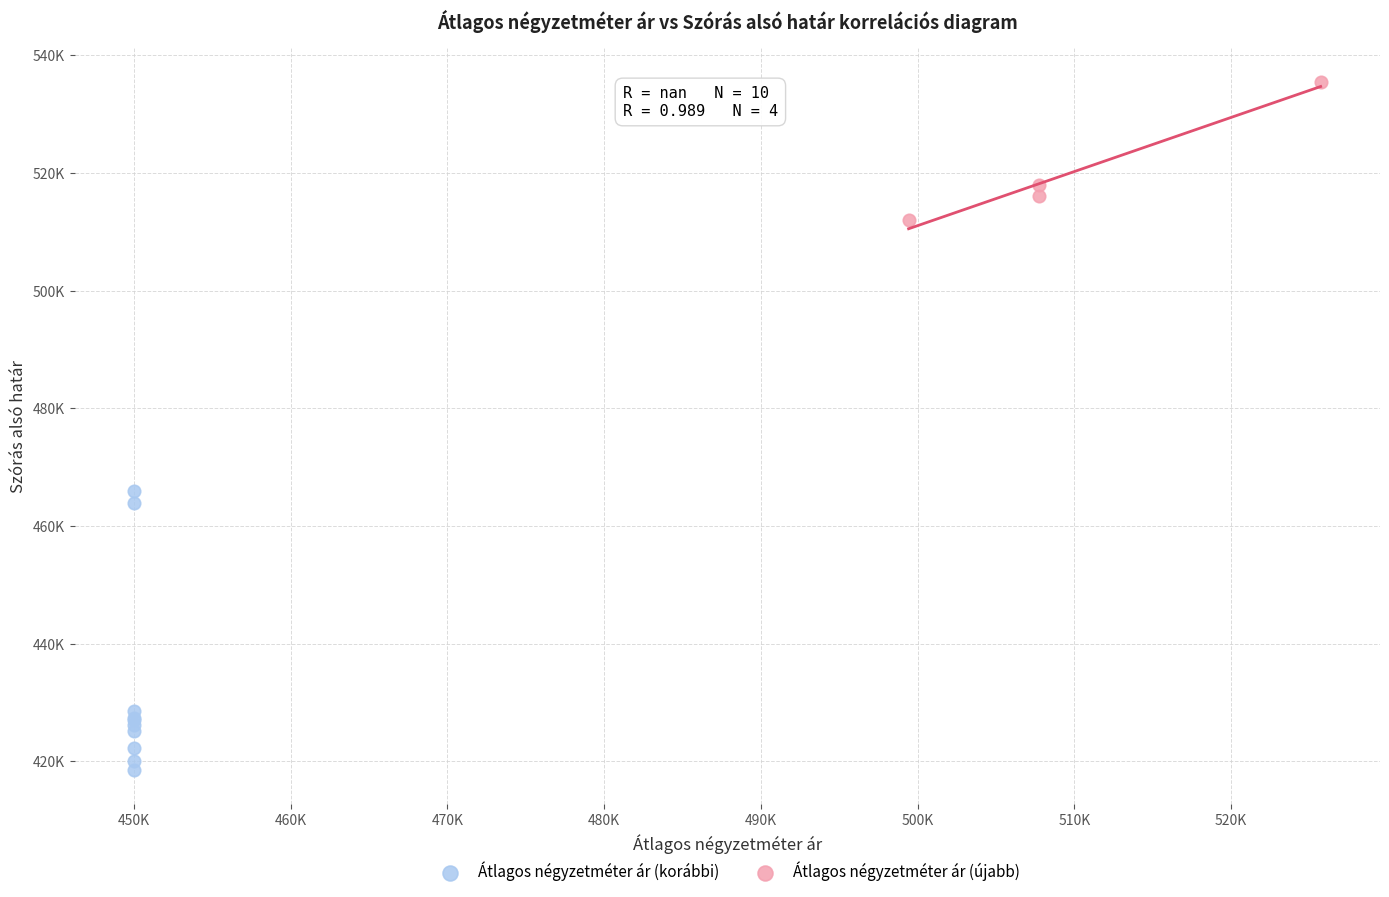

Which series has the widest spread of Y values?

Átlagos négyzetméter ár (korábbi)